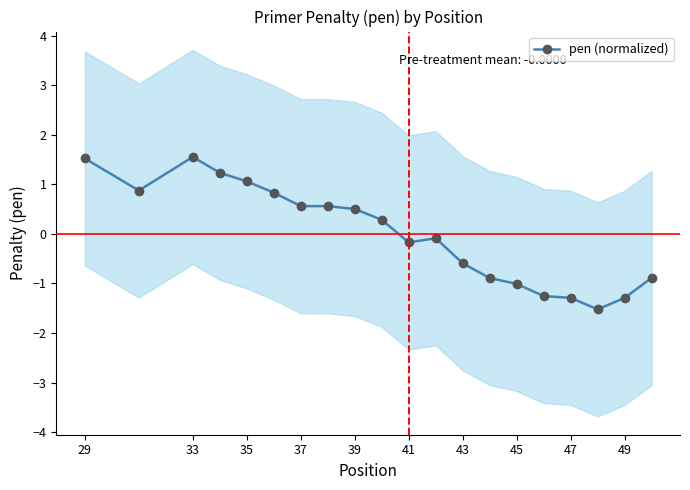

Reading left to right, transcribe all the data shown in this chart.

1.5	0.9	1.6	1.2	1.1	0.8	0.6	0.6	0.5	0.3	-0.2	-0.1	-0.6	-0.9	-1.0	-1.3	-1.3	-1.5	-1.3	-0.9